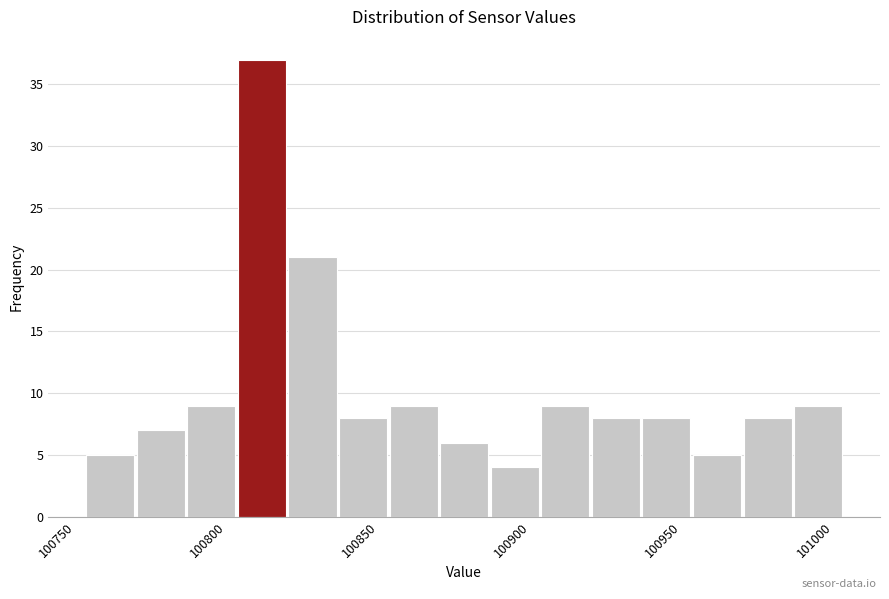

Read against the x-axis, roughly where is the centre of the tallest bar?

100820